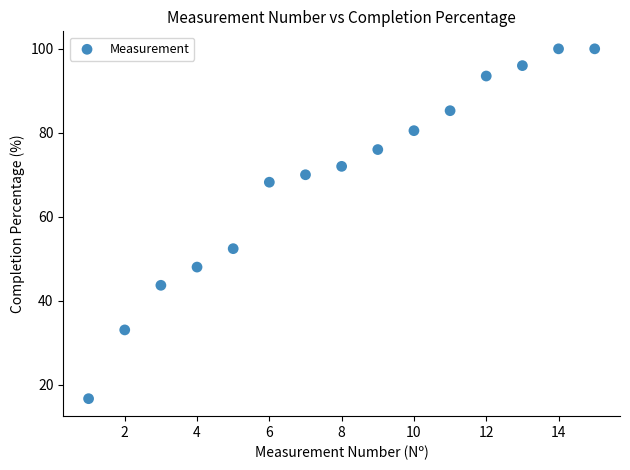

What is the range of X values (max minus min)?

14.0